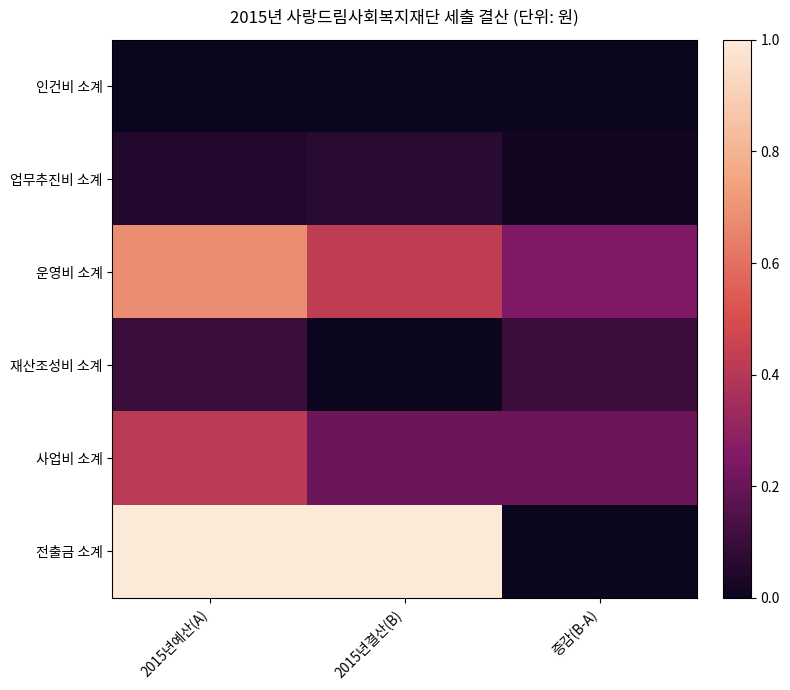

Reading left to right, what are all the values shown in this chart?

인건비 소계: 2015년예산(A)=0.0	2015년결산(B)=0.0	증감(B-A)=0.0
업무추진비 소계: 2015년예산(A)=0.0	2015년결산(B)=0.1	증감(B-A)=0.0
운영비 소계: 2015년예산(A)=0.7	2015년결산(B)=0.4	증감(B-A)=0.3
재산조성비 소계: 2015년예산(A)=0.1	2015년결산(B)=0.0	증감(B-A)=0.1
사업비 소계: 2015년예산(A)=0.4	2015년결산(B)=0.2	증감(B-A)=0.2
전출금 소계: 2015년예산(A)=1.0	2015년결산(B)=1.0	증감(B-A)=0.0